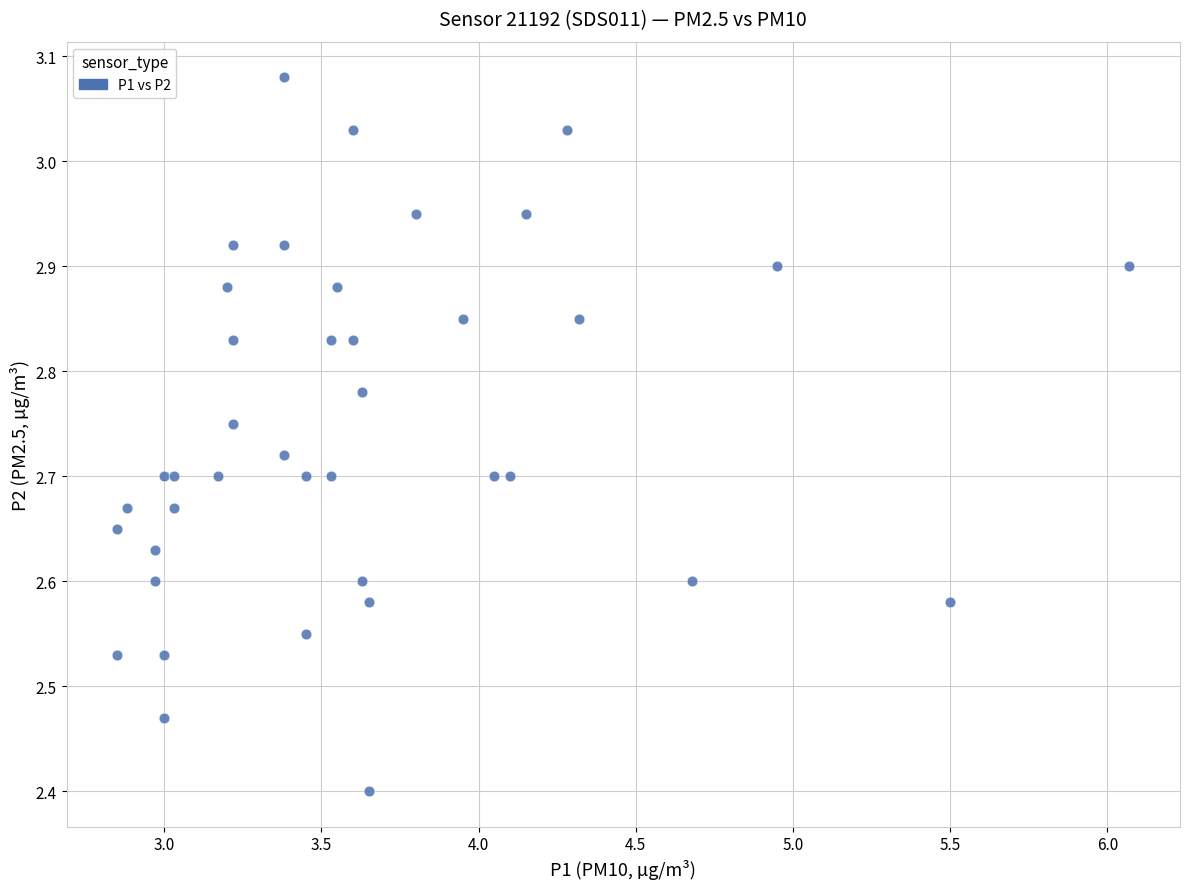

What Y value in the scatter plot is closest to 2?

2.4